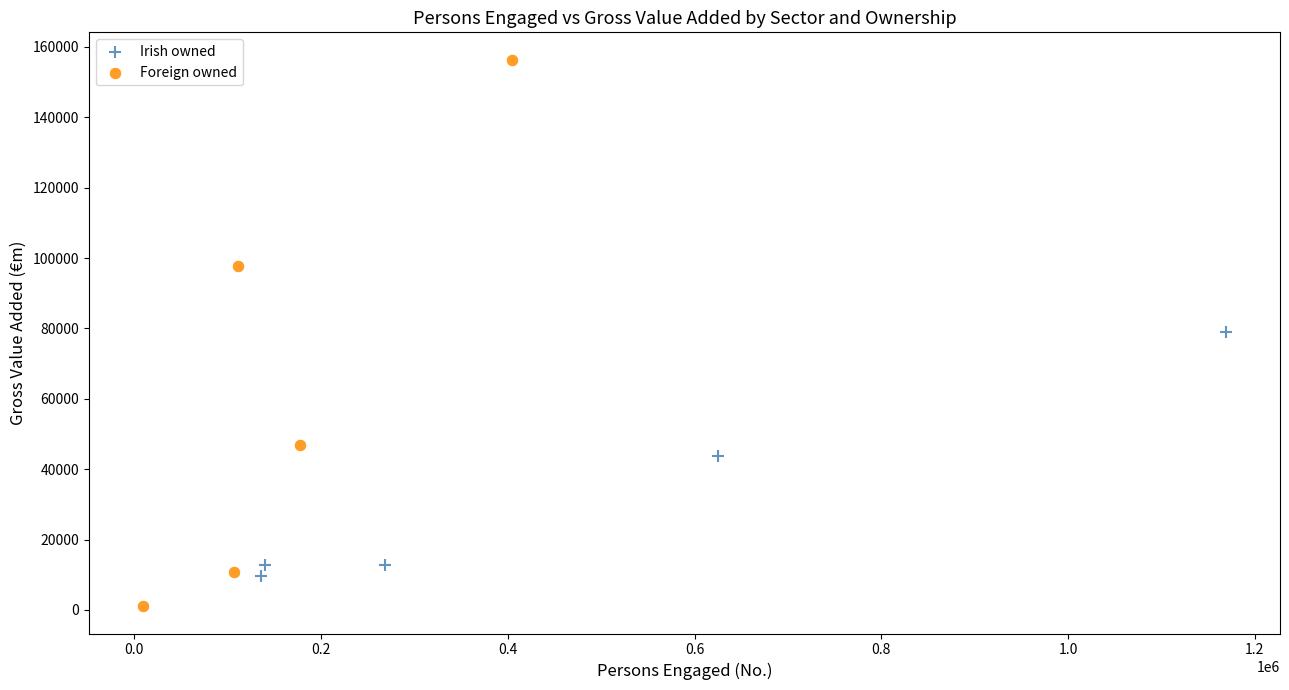

Which series reaches the minimum Y coordinate?

Foreign owned